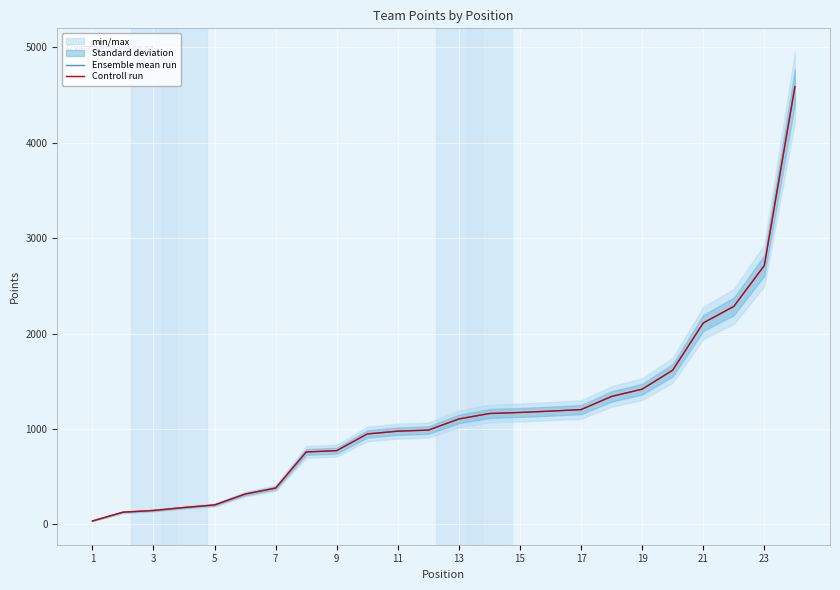

Which series has the largest range (max minus min)?

Ensemble mean run